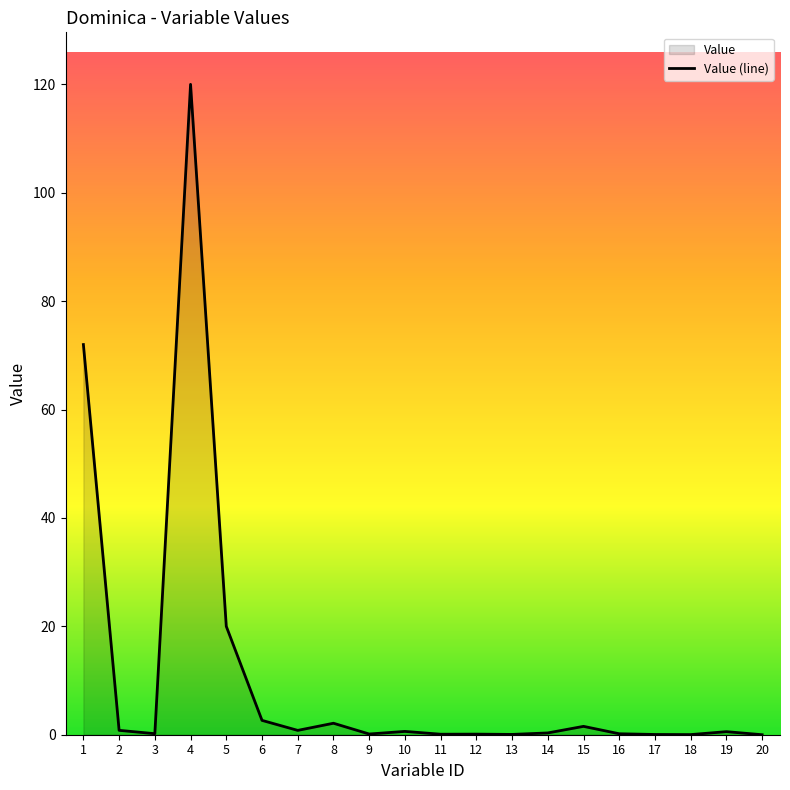

What is the difference between the second highest and minimum values?

72.0